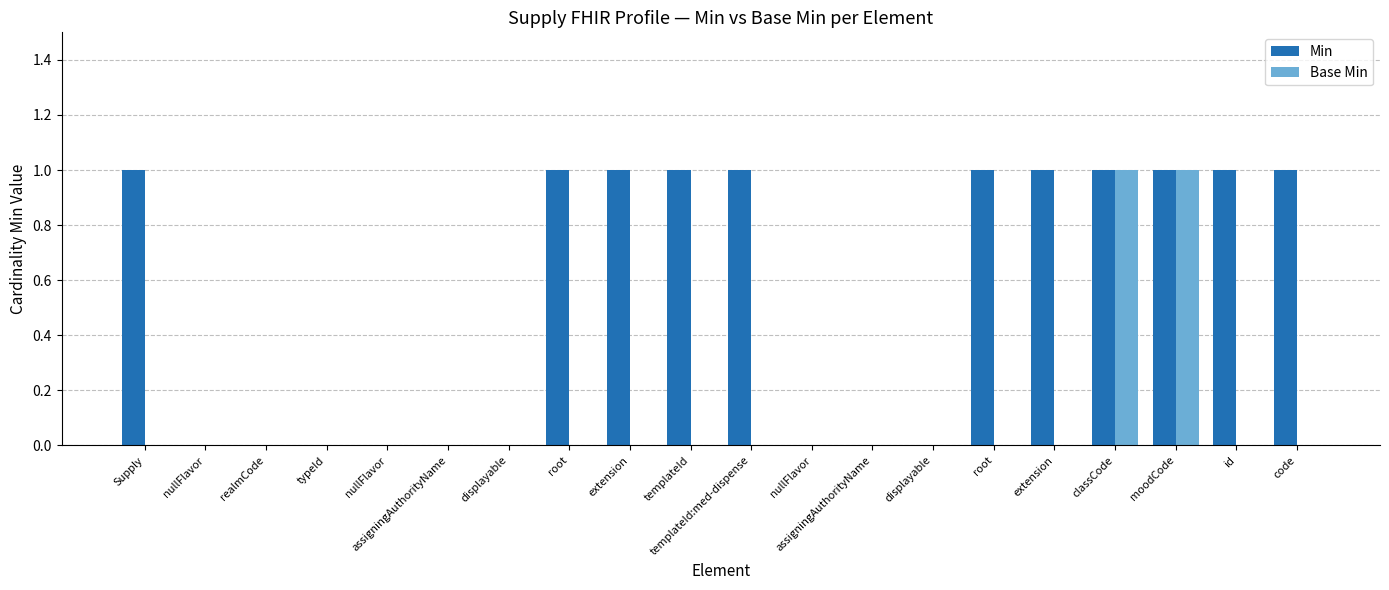

Count the Min values in the range 0 to 1.

20